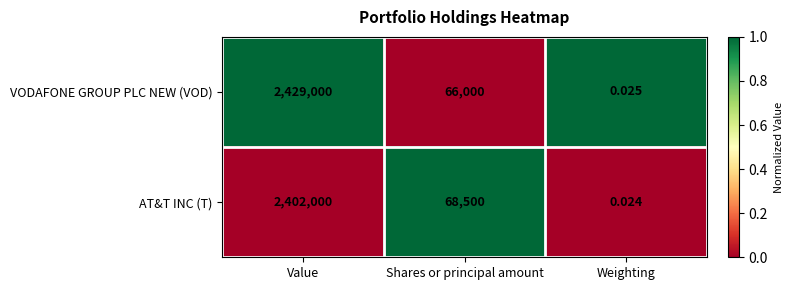

Which series has the largest total across all categories?

VODAFONE GROUP PLC NEW (VOD)